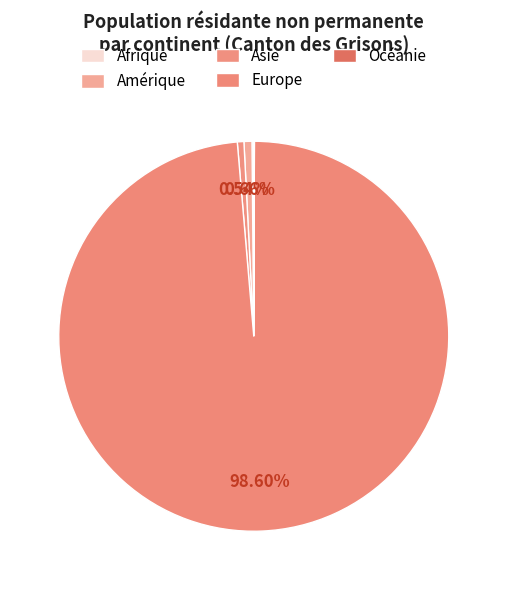

What percentage is the Europe slice, to the nearest percent?

99%